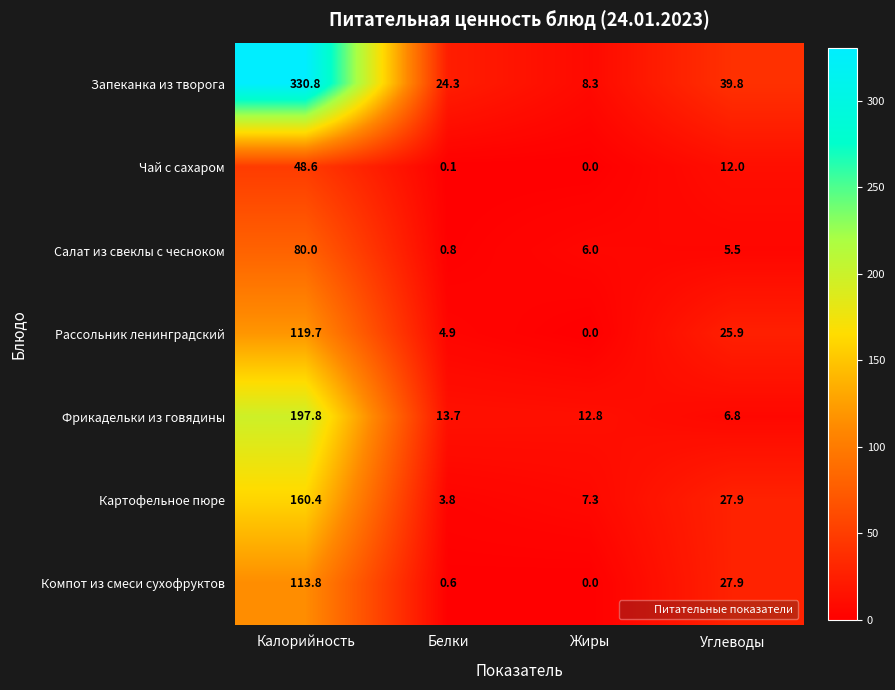

What is the difference between the maximum and minimum values in the Салат из свеклы с чесноком series?

79.2